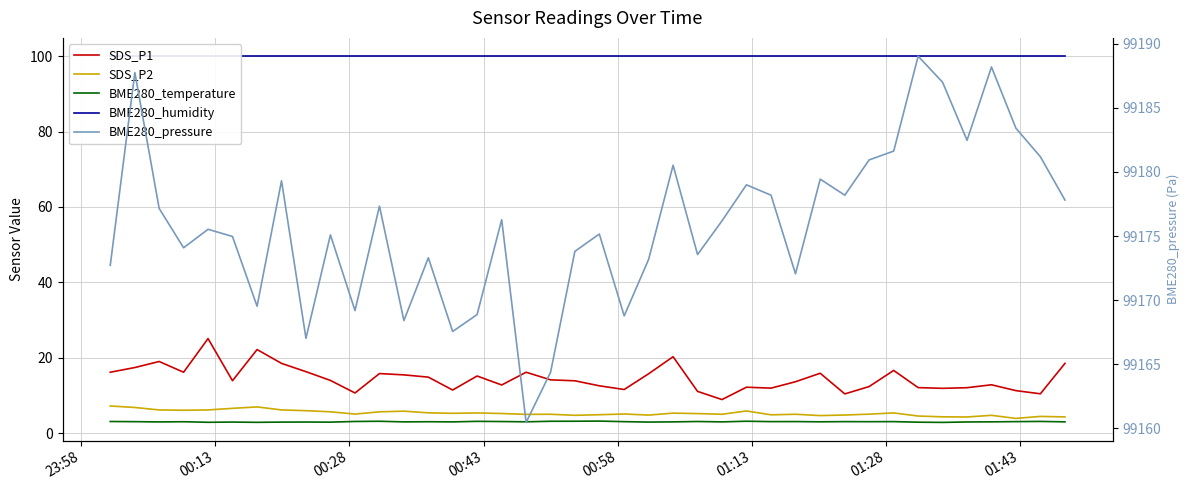

At 01:28, list the series in order from largest to smallest.

BME280_pressure, BME280_humidity, SDS_P1, SDS_P2, BME280_temperature